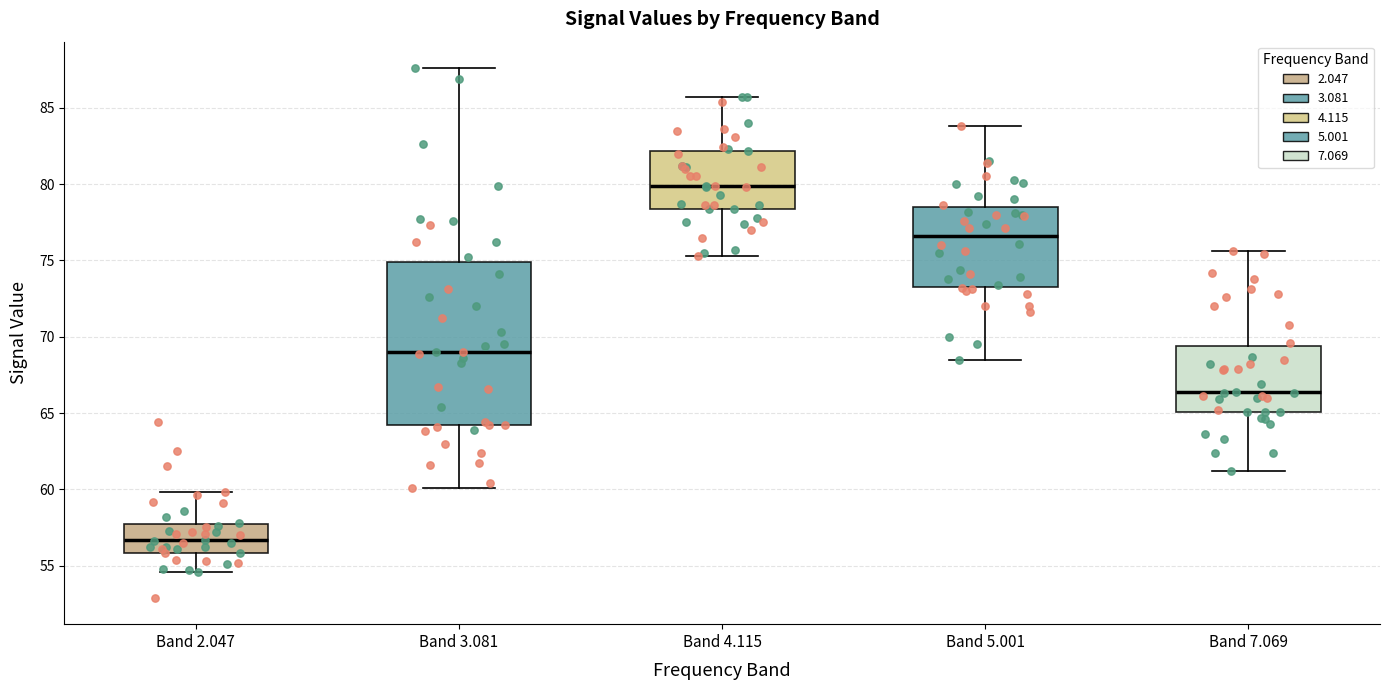

Where is the lower edge of the box for Band 7.069 on the y-axis? The values are not printed on the chart, so give them approximately, as read against the axis.

65.0